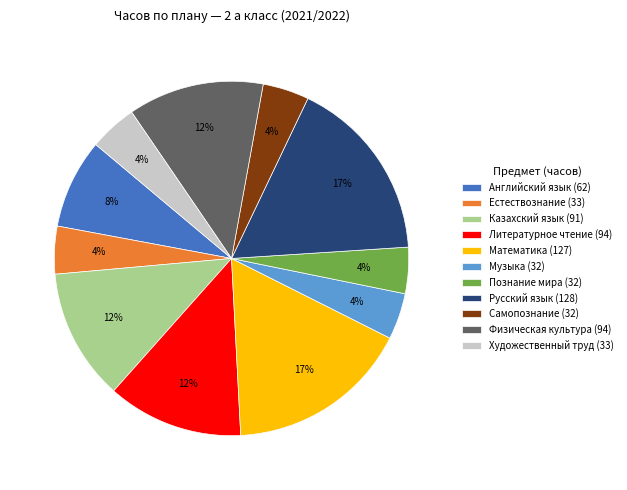

Is it true that Русский язык is 25% of the pie?

False